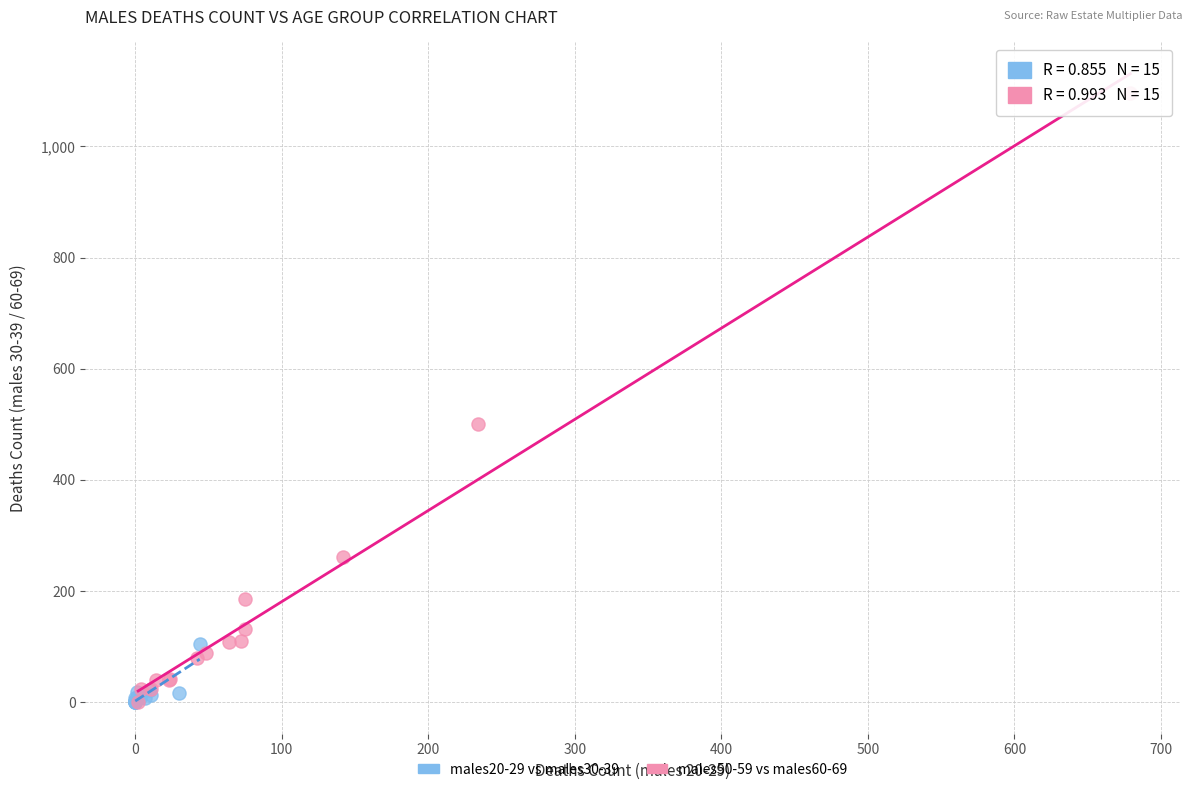

Which series has the largest Y range (max minus min)?

males50-59 vs males60-69